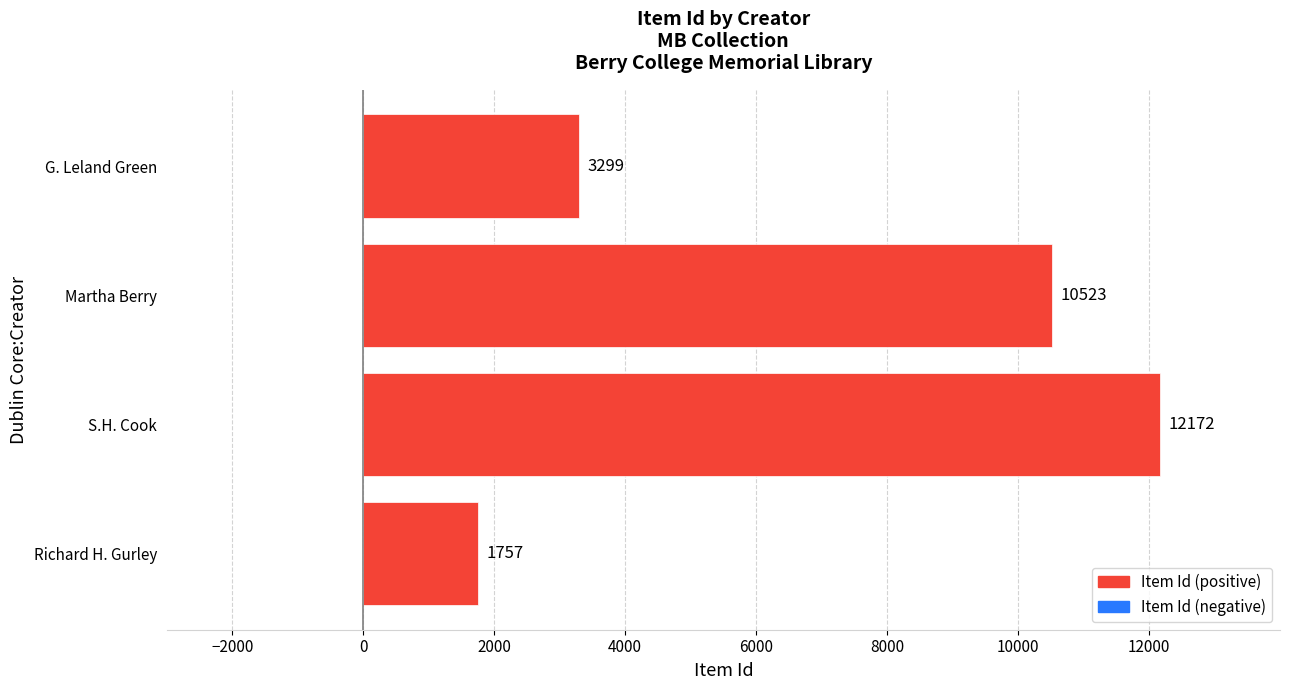

The value at Martha Berry is 10523. True or false?

True